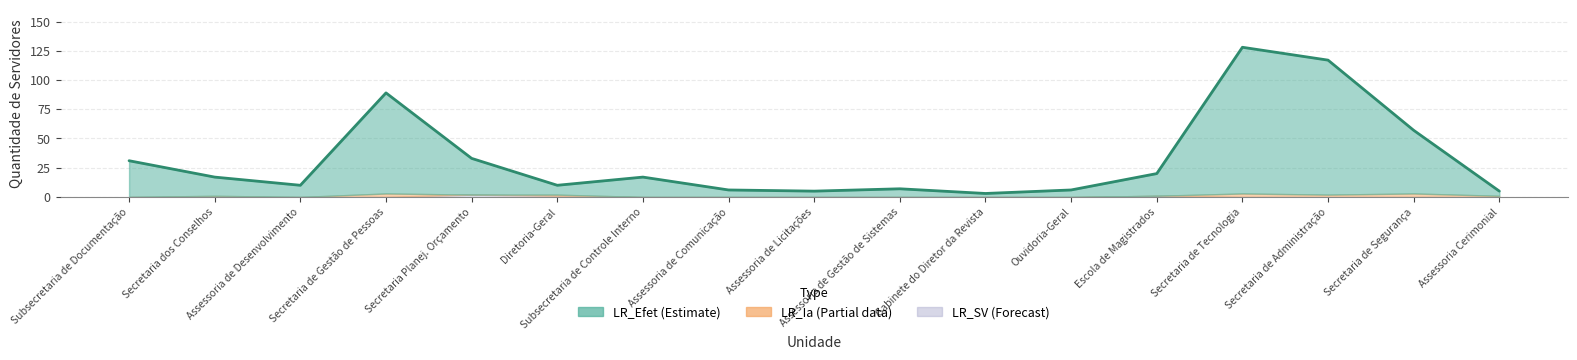

True or false: LR_Efet has a value of 30 at Subsecretaria de Controle Interno.

False